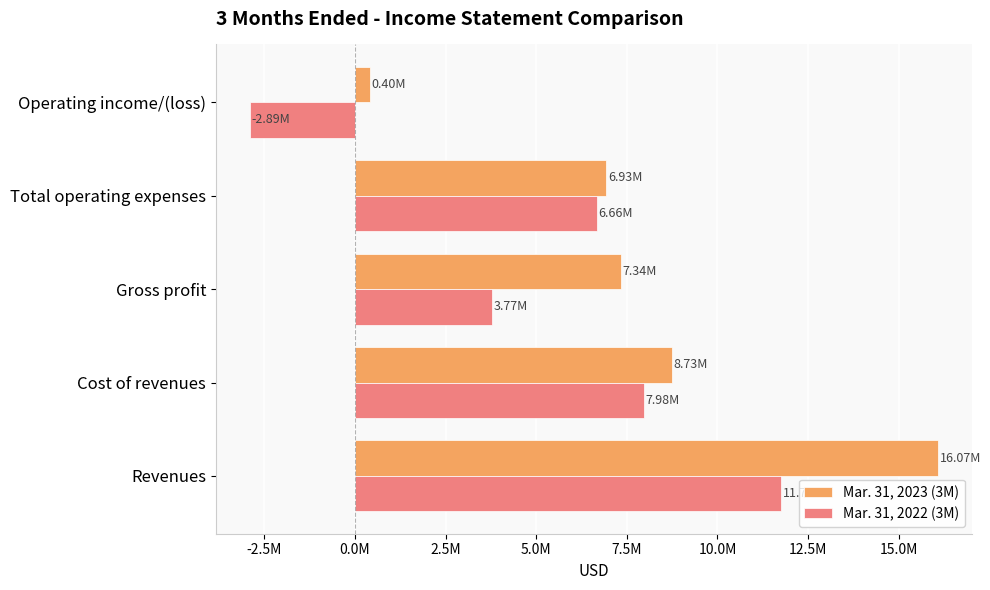

What are all the series names shown in the legend?

Mar. 31, 2023 (3M), Mar. 31, 2022 (3M)